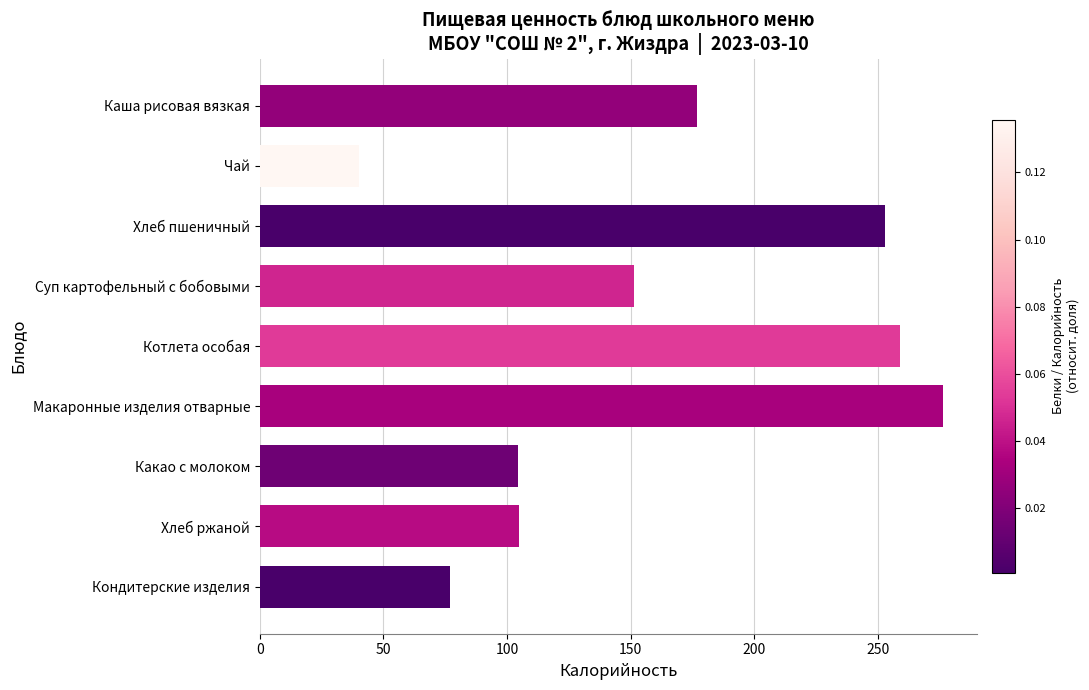

Is it true that the value at Чай is 61.6?

False